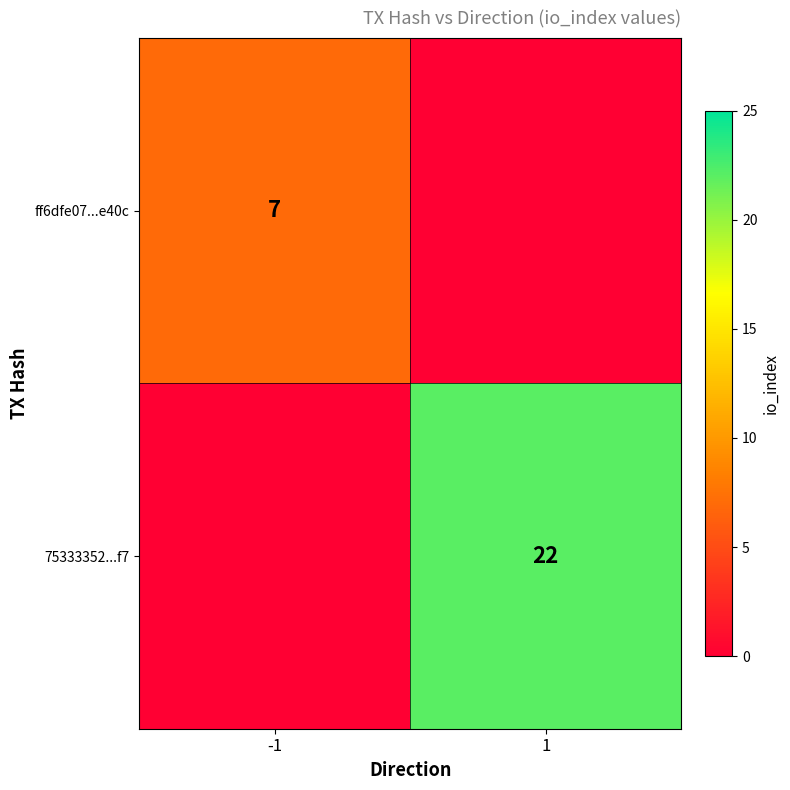

The value of ff6dfe07...e40c at -1 is 7. True or false?

True